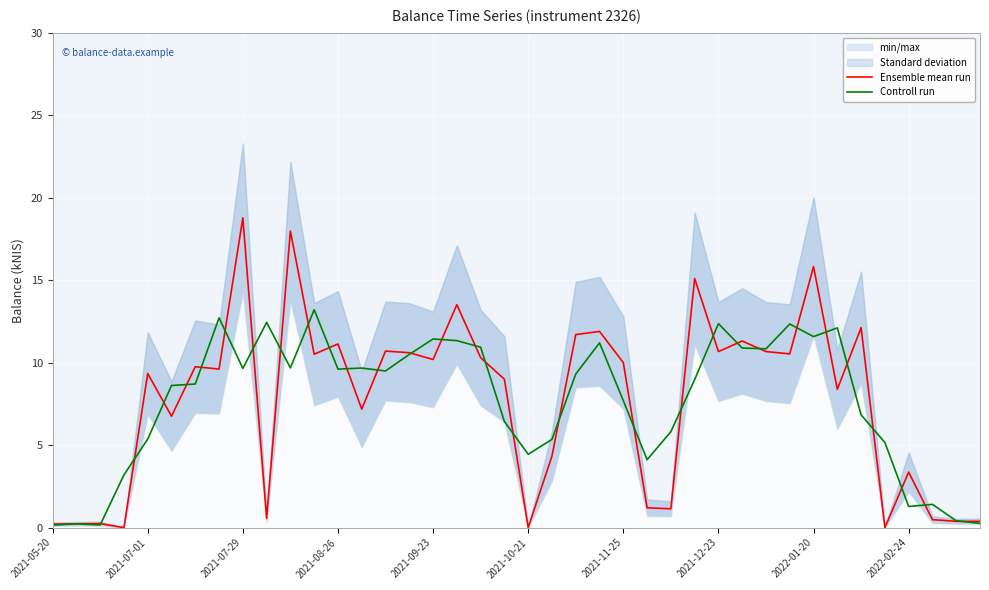

What is the difference between the second highest and second lowest values in the Ensemble mean run series?

18.0